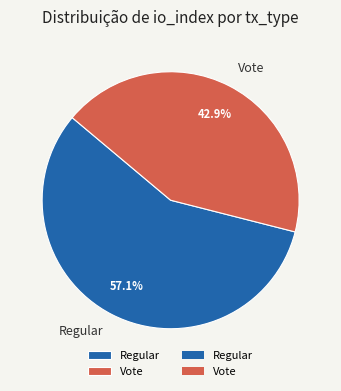

The Regular slice represents 57% of the pie. True or false?

True